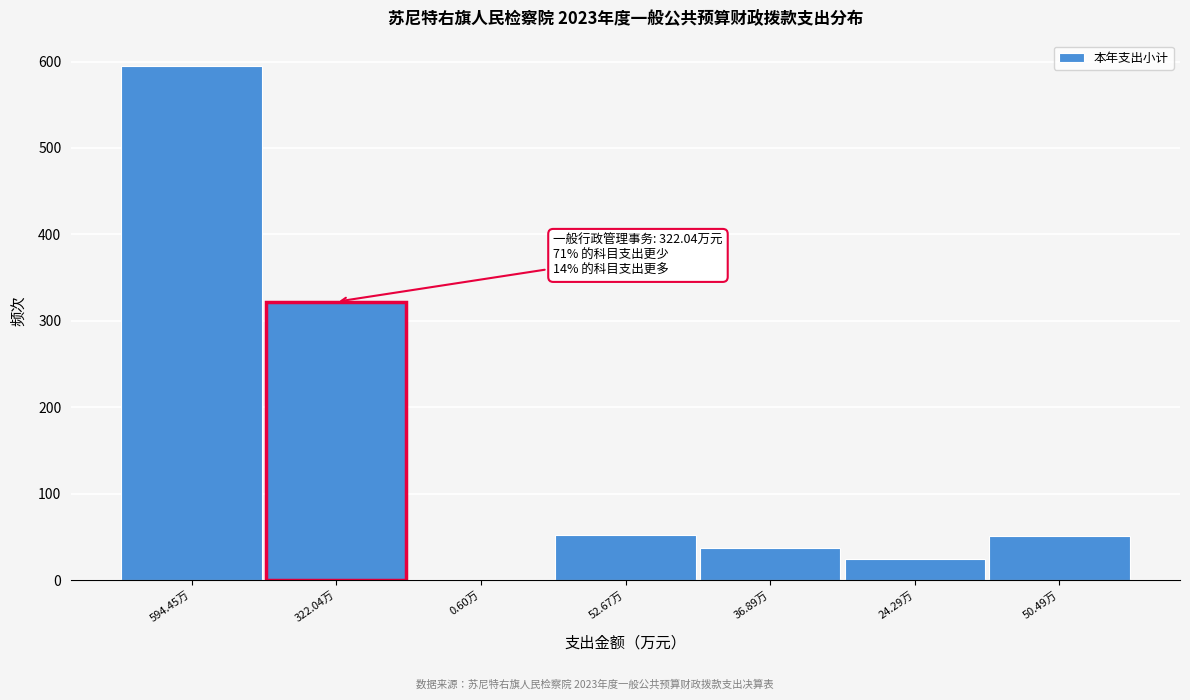

Which label corresponds to the largest value in the chart?

594.45万